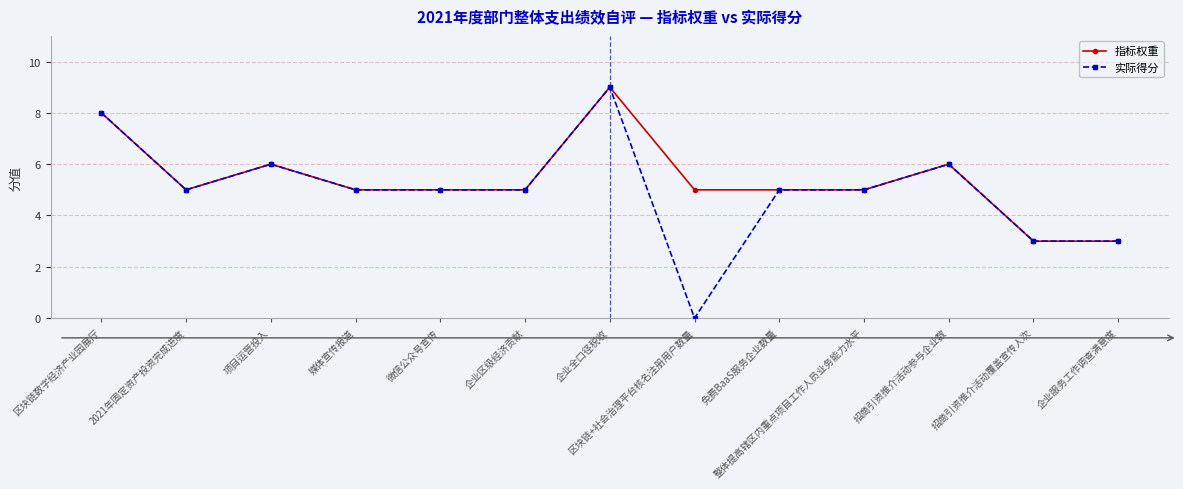

What is the value of the 实际得分 point at the 13th from the left?

3